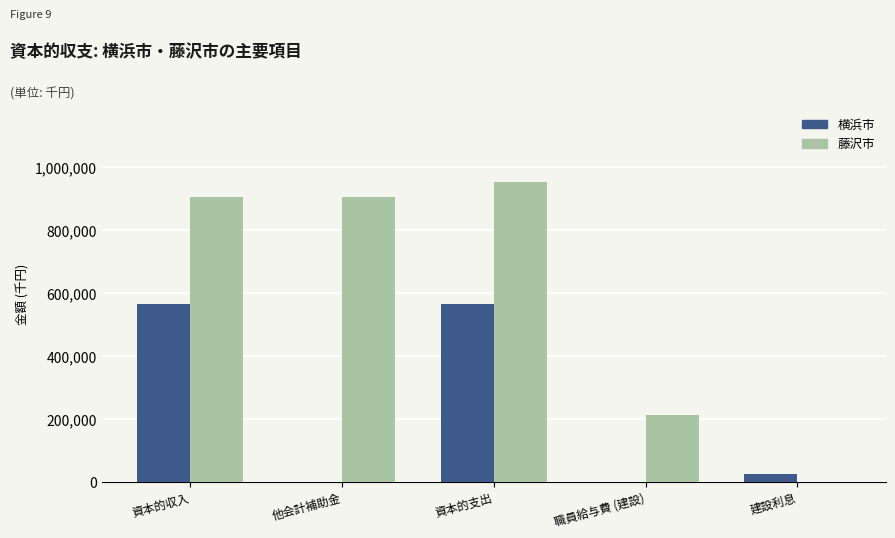

Which series changed the most between 資本的支出 and 建設利息?

藤沢市